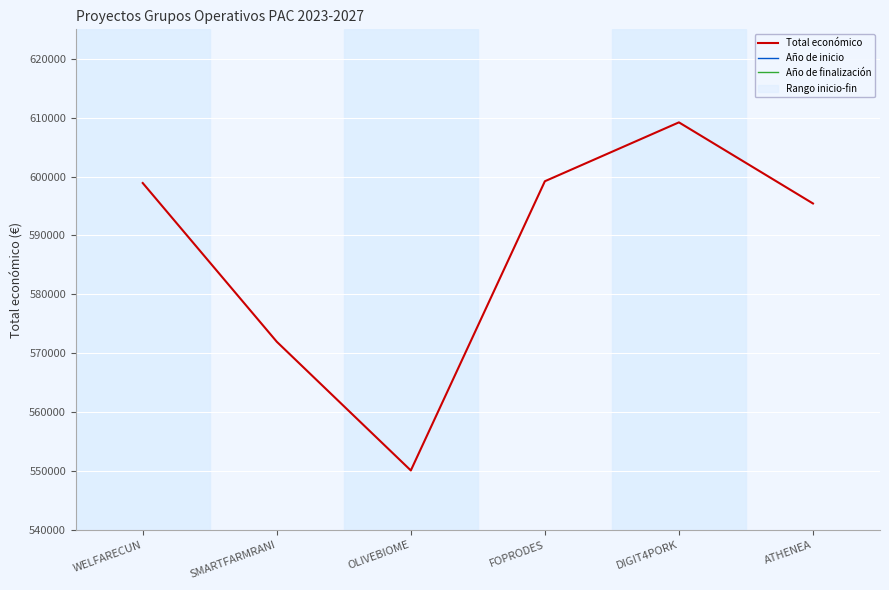

Read the Año de inicio value at SMARTFARMRANI.

526240